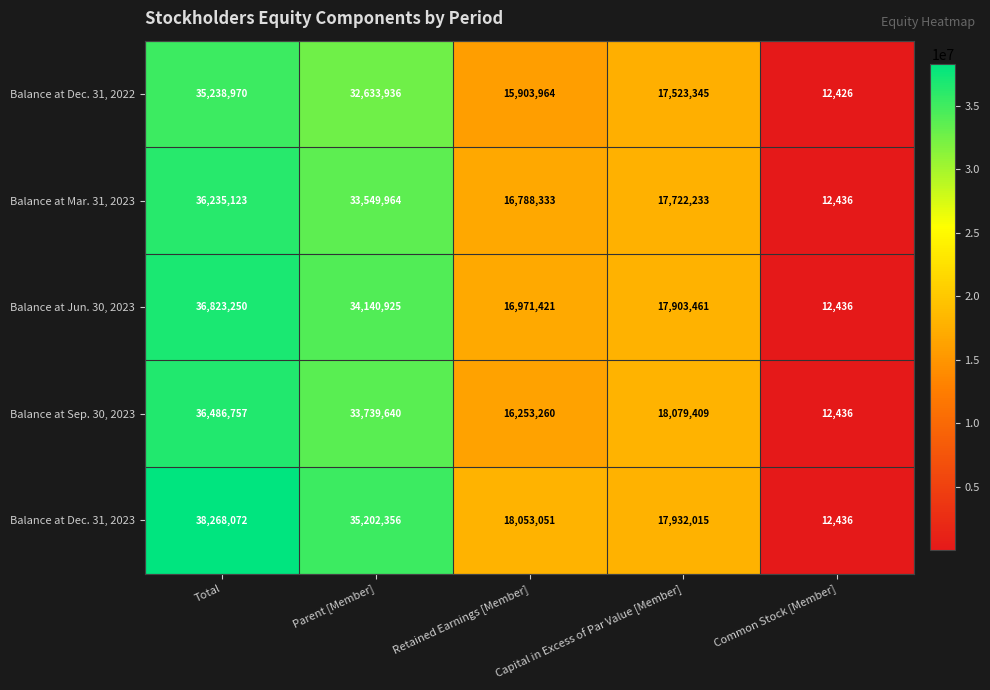

What is the difference between the maximum and minimum values in the Balance at Dec. 31, 2023 series?

38255636